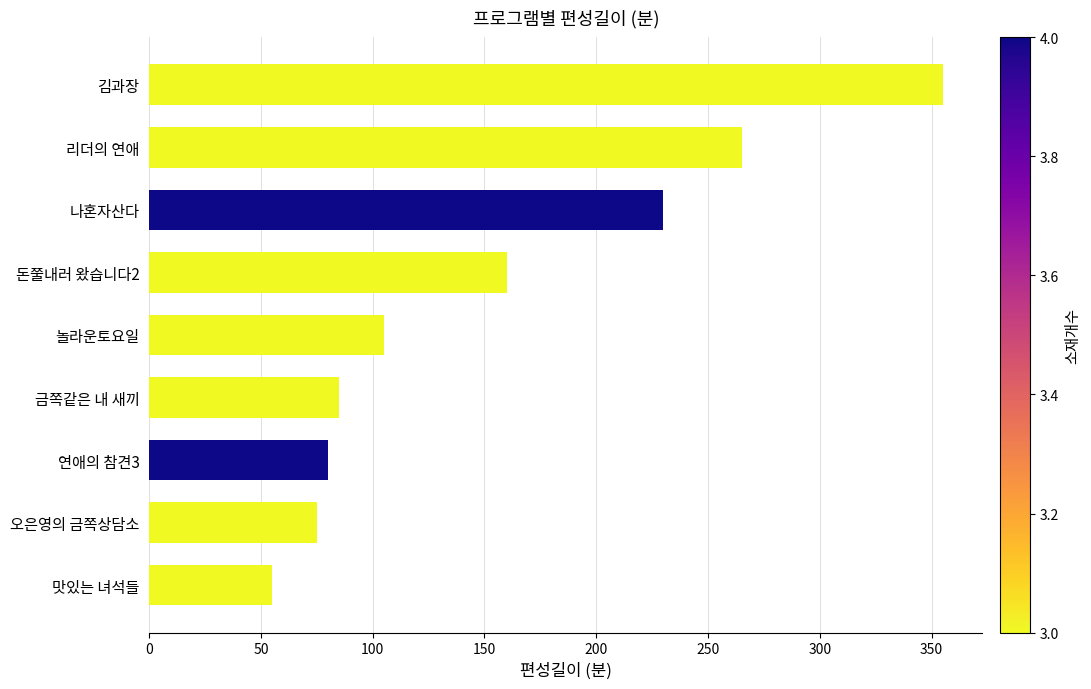

Which category has the lowest value across all series?

맛있는 녀석들